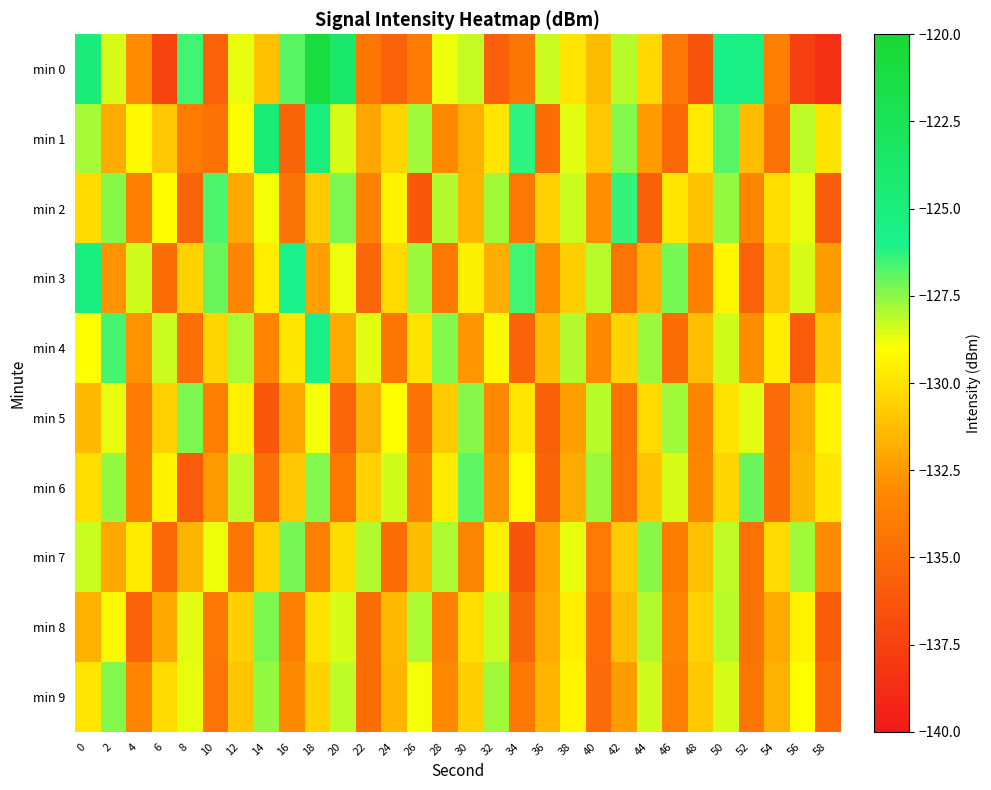

Which has a higher value, 20 or 46?

20